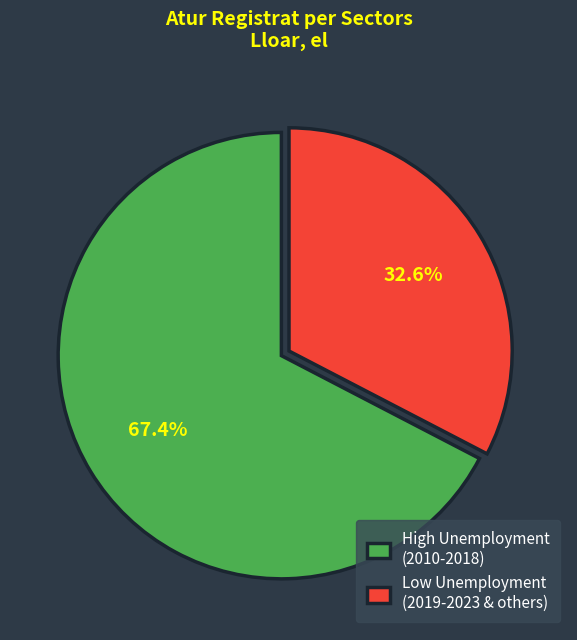

Is there a majority slice in this chart?

Yes